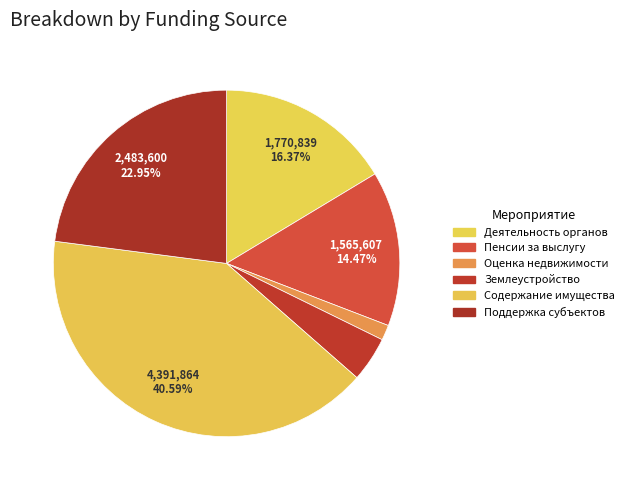

Is there a majority slice in this chart?

No